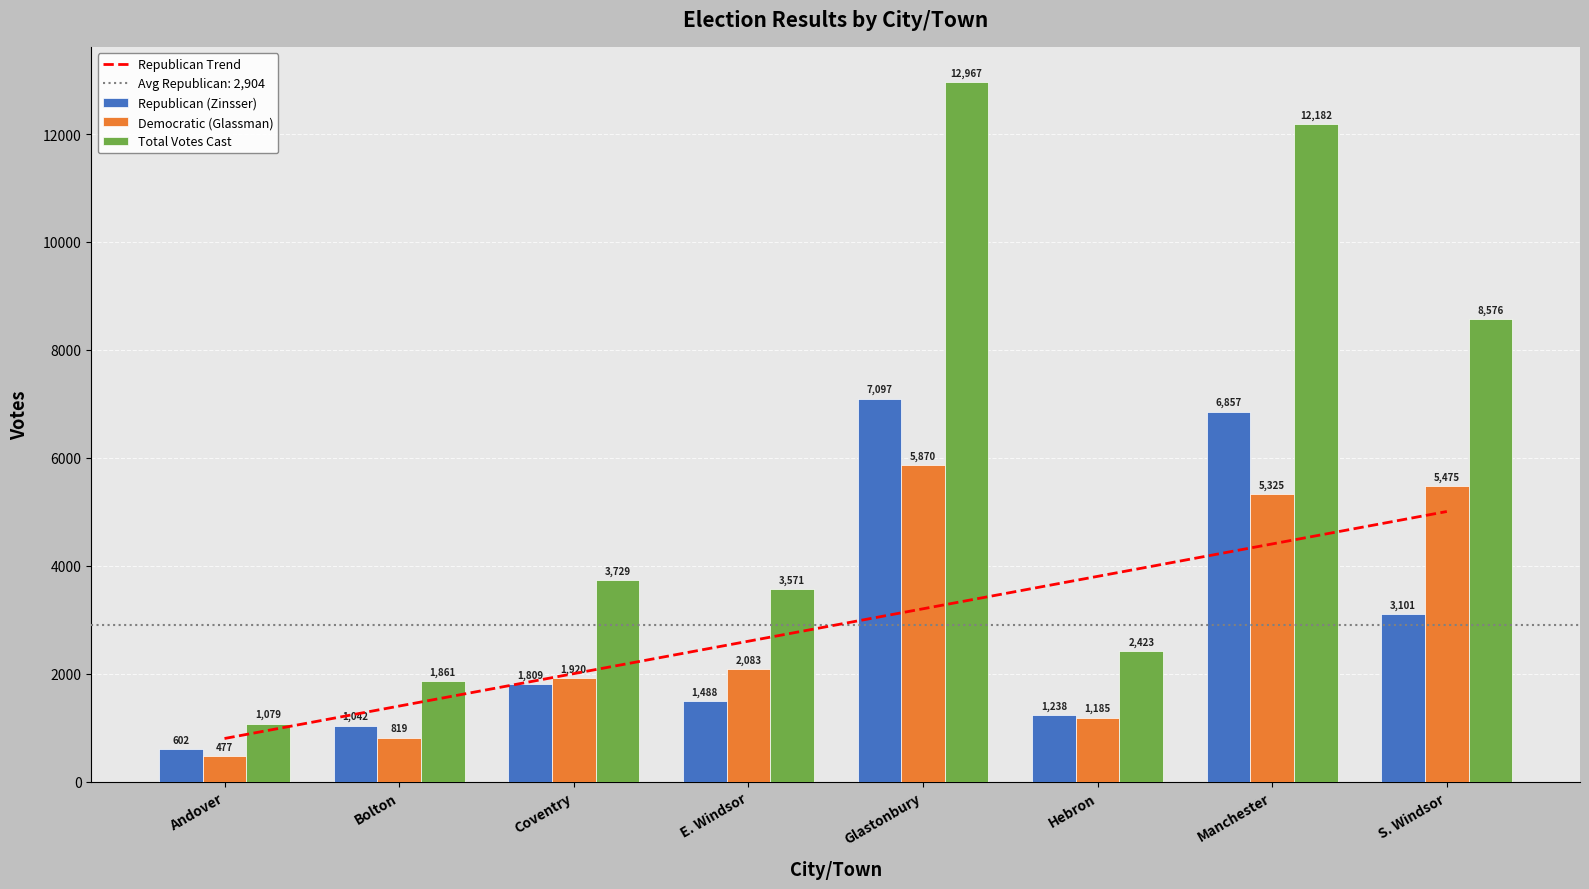

What is the difference between the Republican Trend values at Glastonbury and S. Windsor?

1802.3